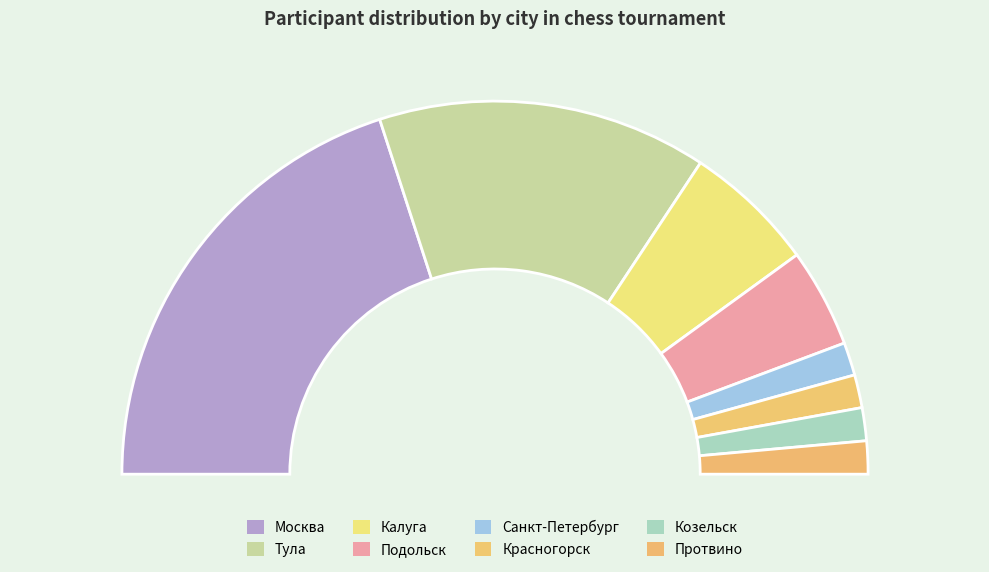

To the nearest percent, what percentage of the pie is Москва?

40%